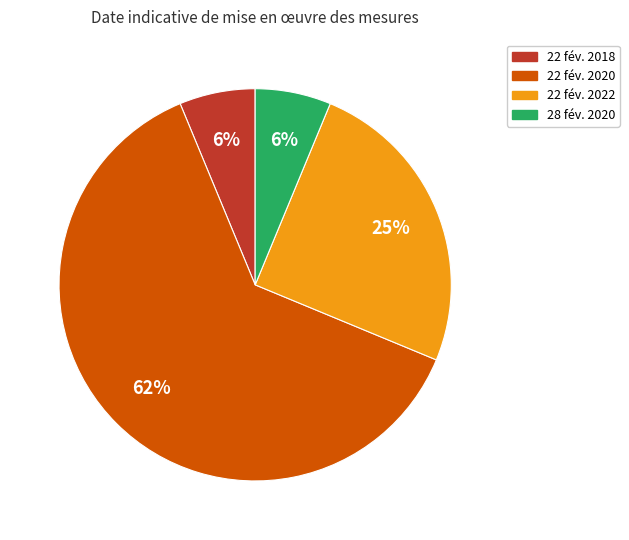

To the nearest percent, what is the difference between the 22 fév. 2022 and 22 fév. 2018 slice percentages?

19%